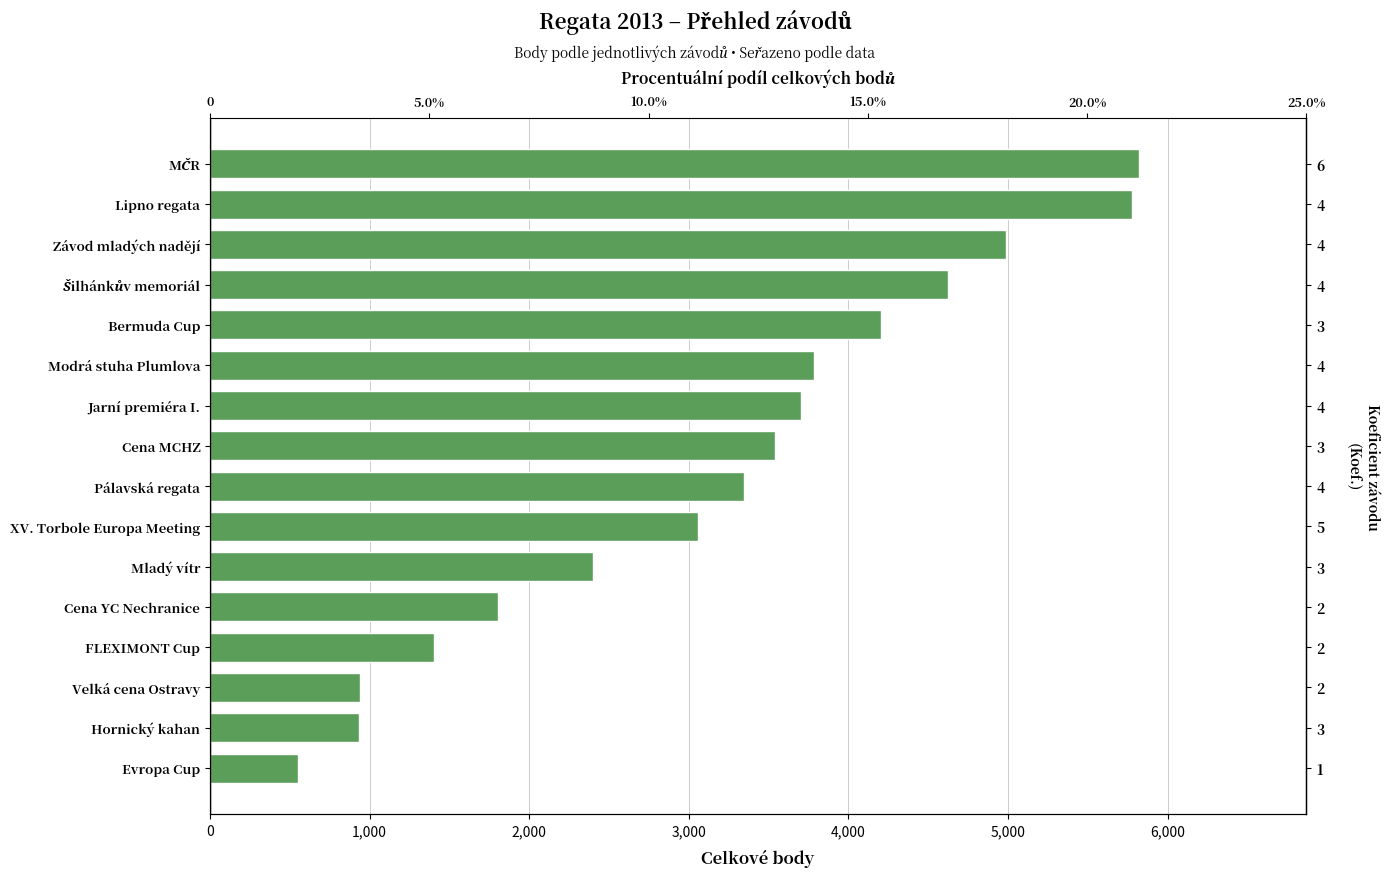

How many bars are there in total?

16